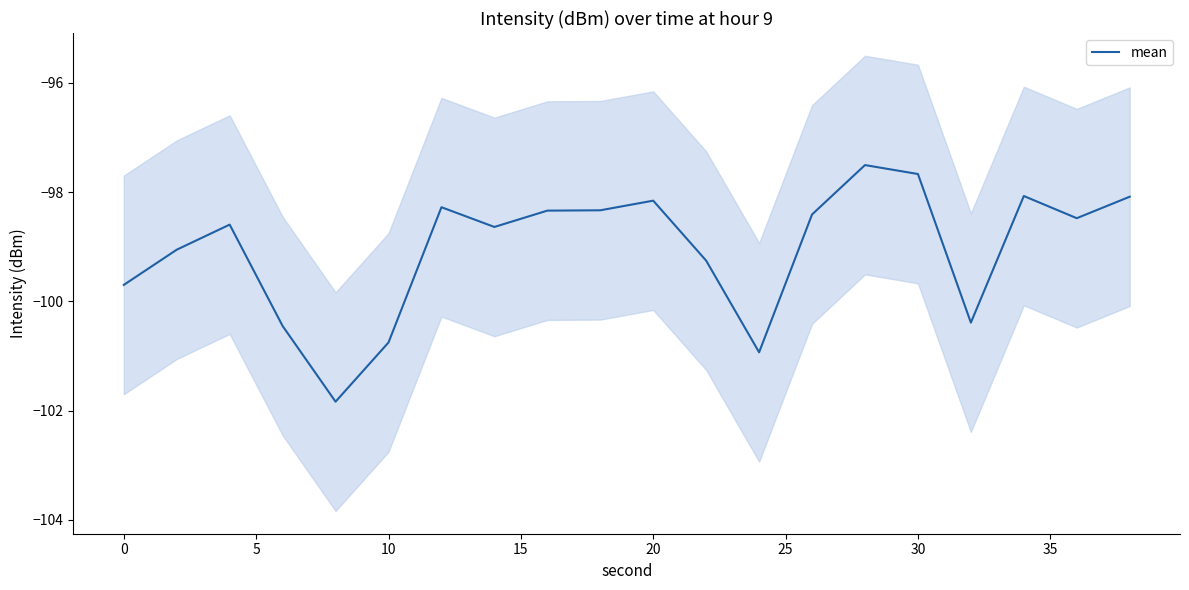

Rank the categories by value from highest to lowest.

14, 15, 17, 19, 10, 25, 40, 35, 13, 18, 5, 30, 0, 11, −5, 16, 10, 20, 12, 15